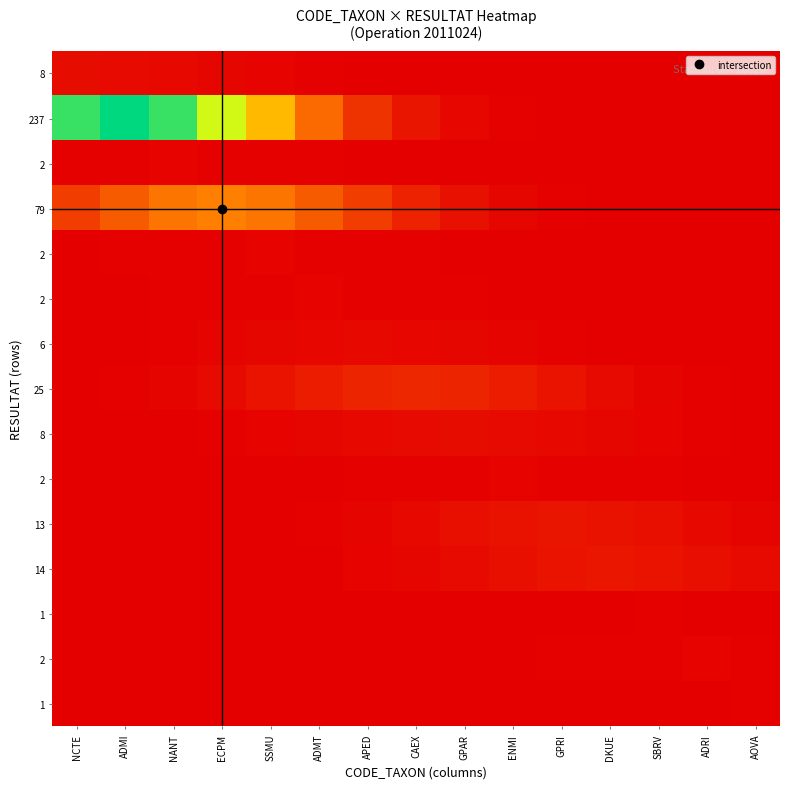

Between DKUE and SSMU, which is larger?

SSMU